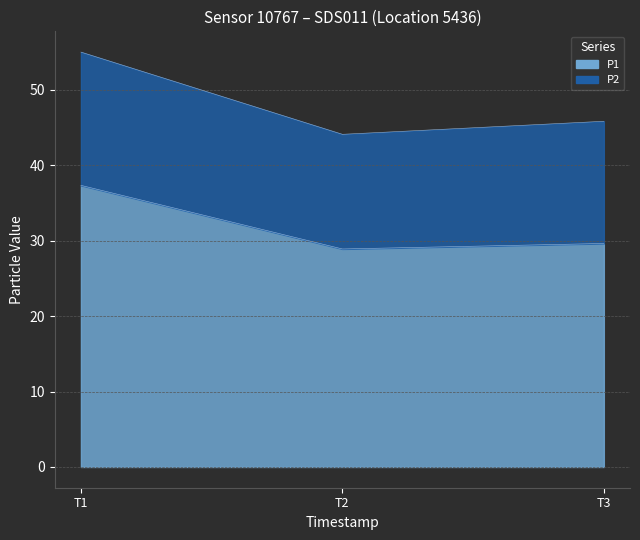

How many data points are less than 29?

1